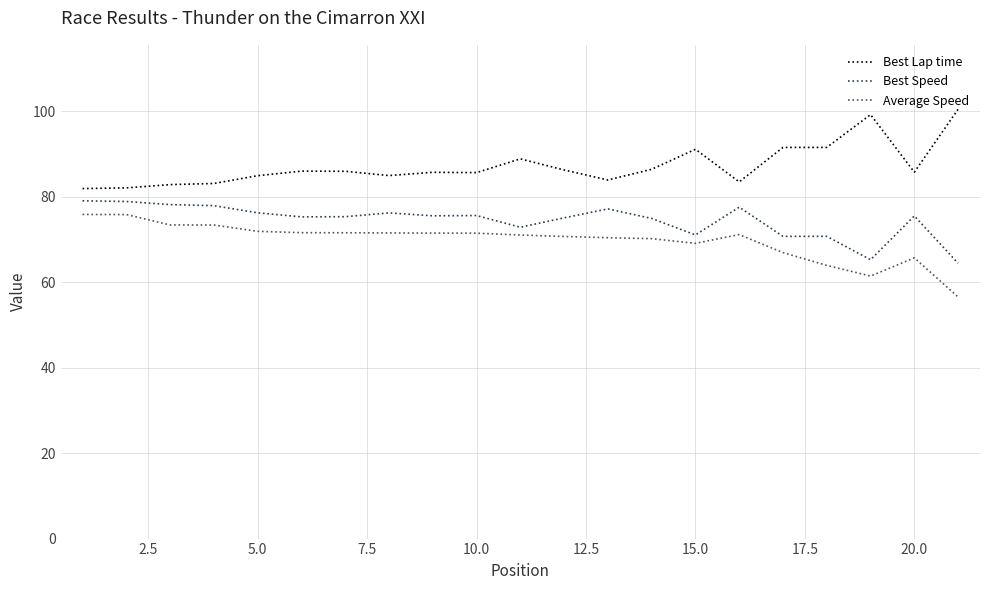

True or false: Best Speed has more than 1 points higher than both neighbors.

True